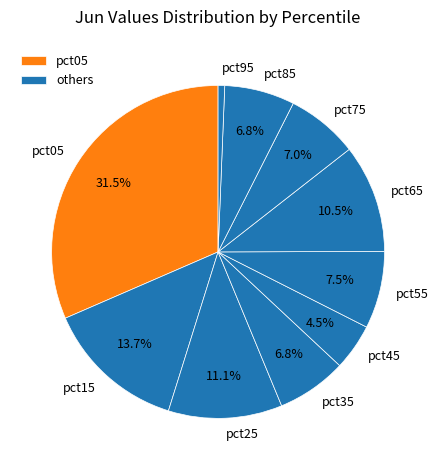

What is the change in value from pct15 to pct85?

-0.1